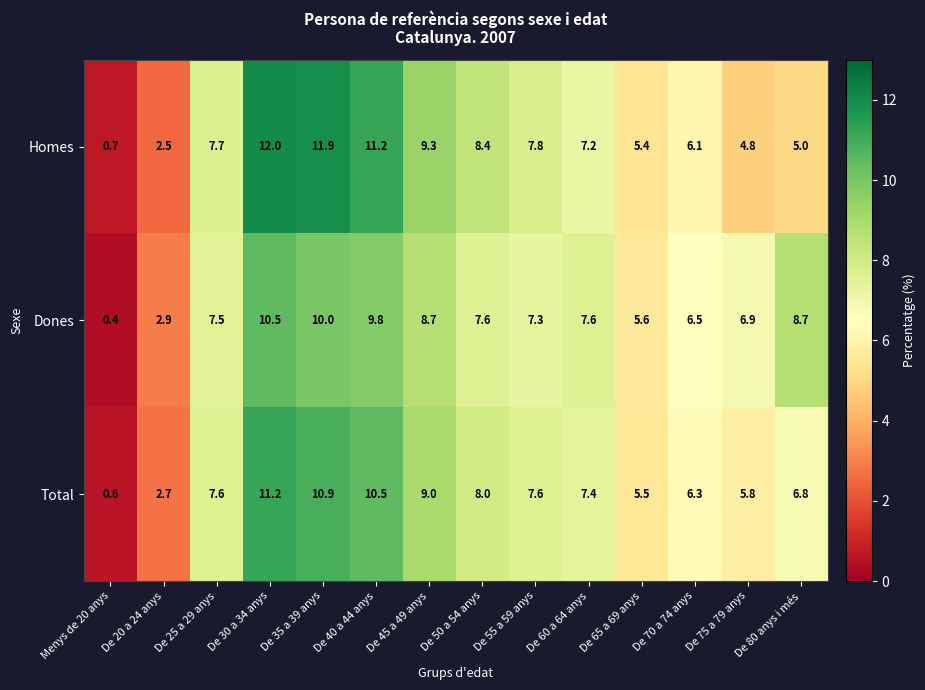

How many data points does each series have?

14